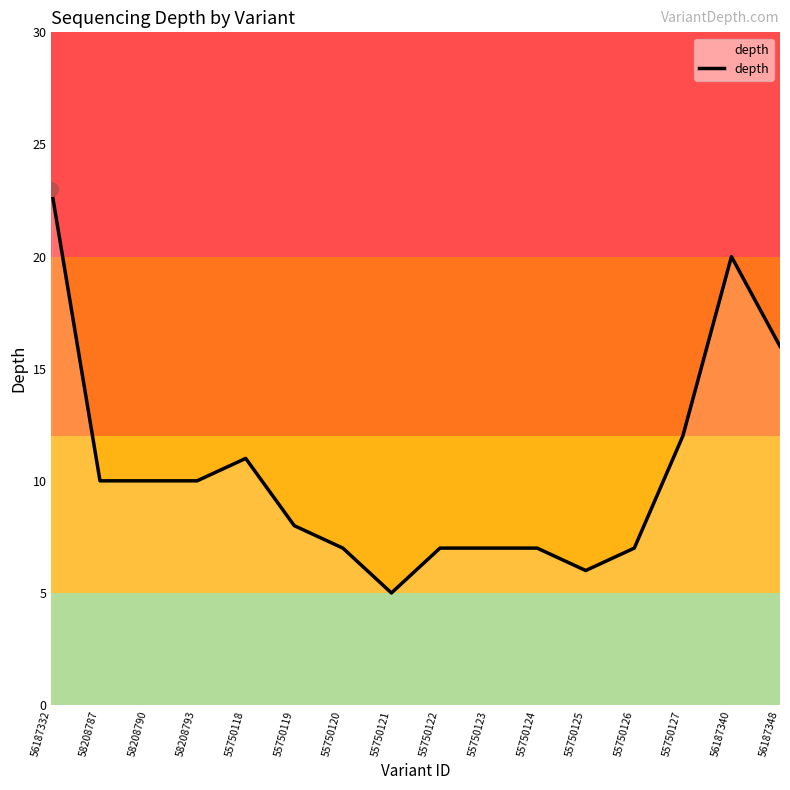

What is the change in value from 58208787 to 56187340?

+10